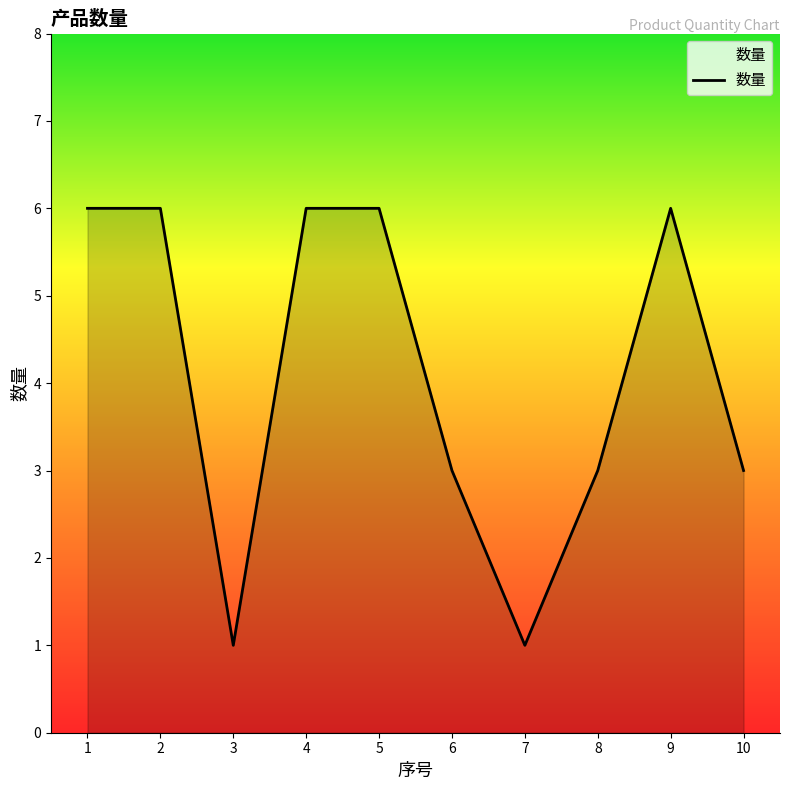

What is the maximum value shown in the chart?

6